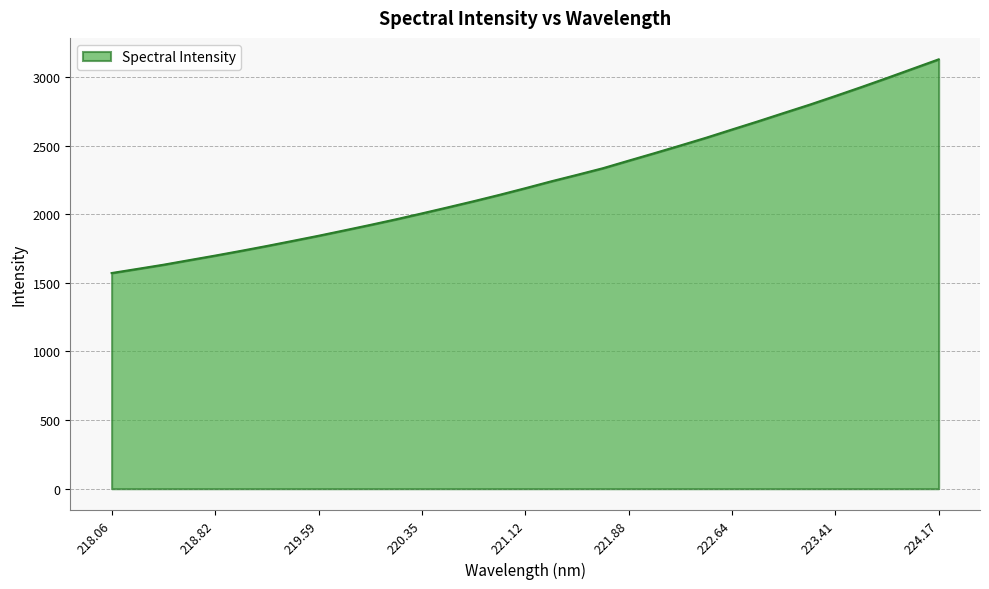

What is the difference between the maximum and minimum values?

1556.8